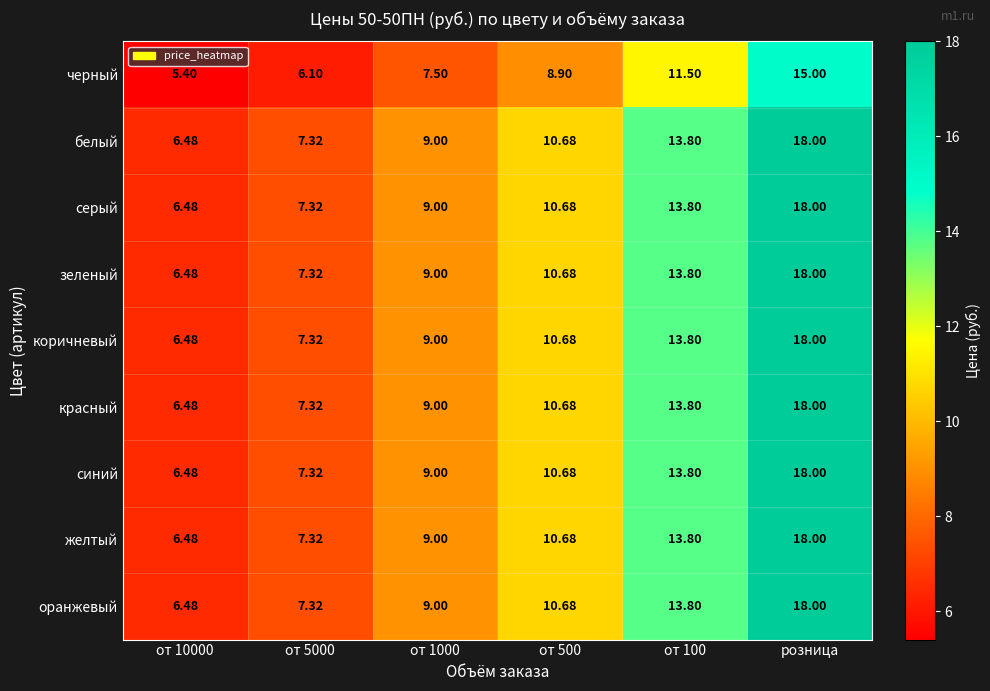

At which label does оранжевый reach its peak?

розница